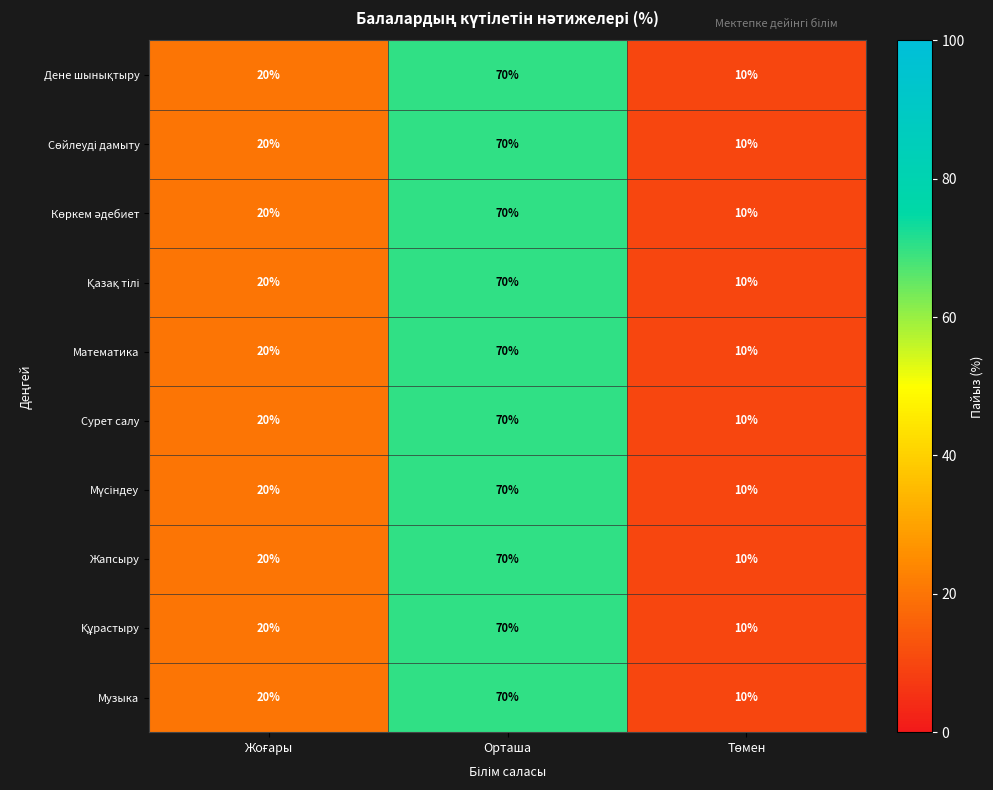

What is the difference between the maximum and minimum values in the Музыка series?

60